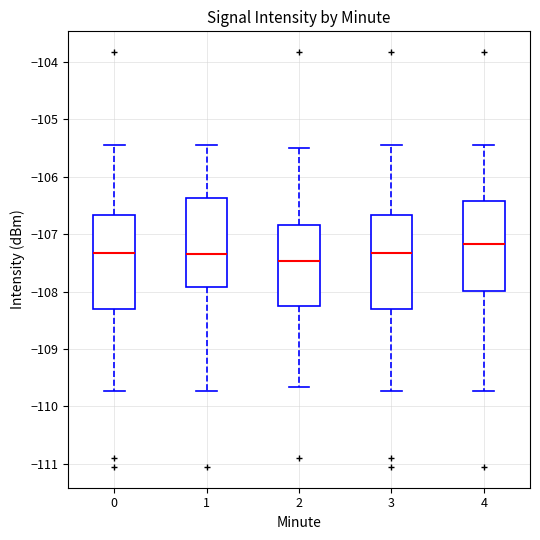

Which box's median line is the lowest?

2